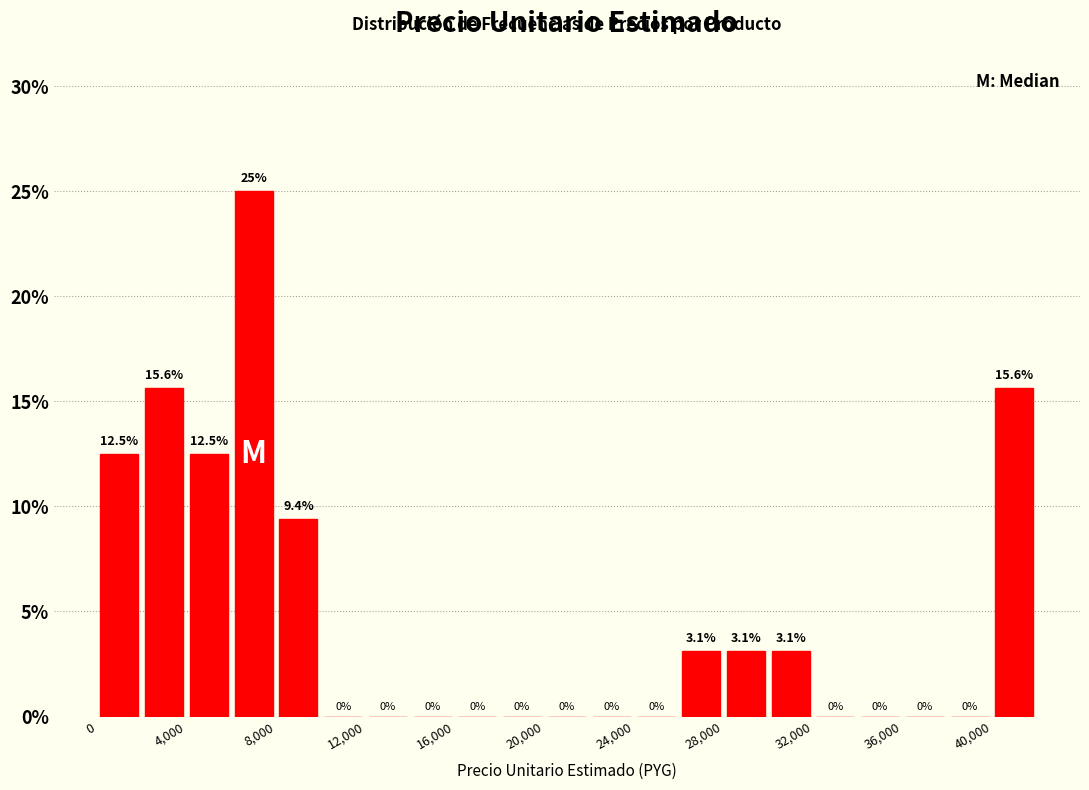

How tall is the bar that spans 4000 to 6000 on the x-axis?

12.5